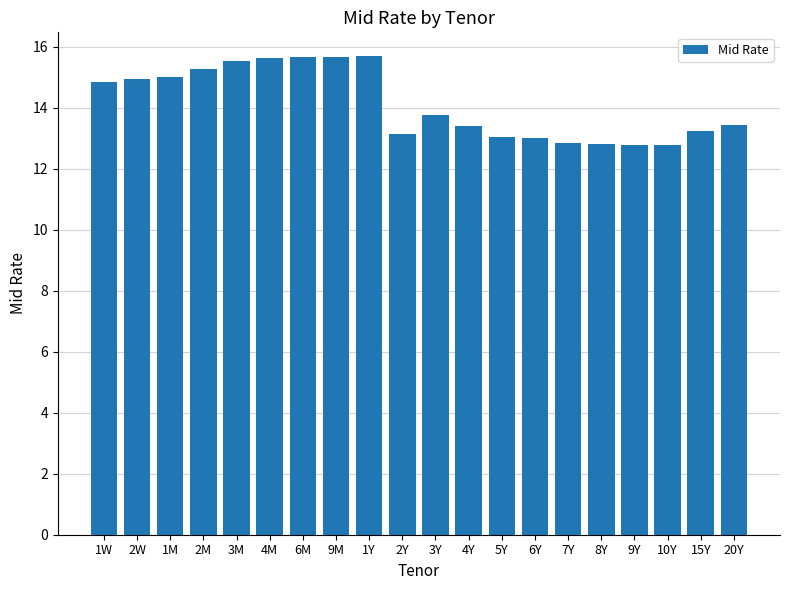

What is the label of the 9th bar from the right?

4Y